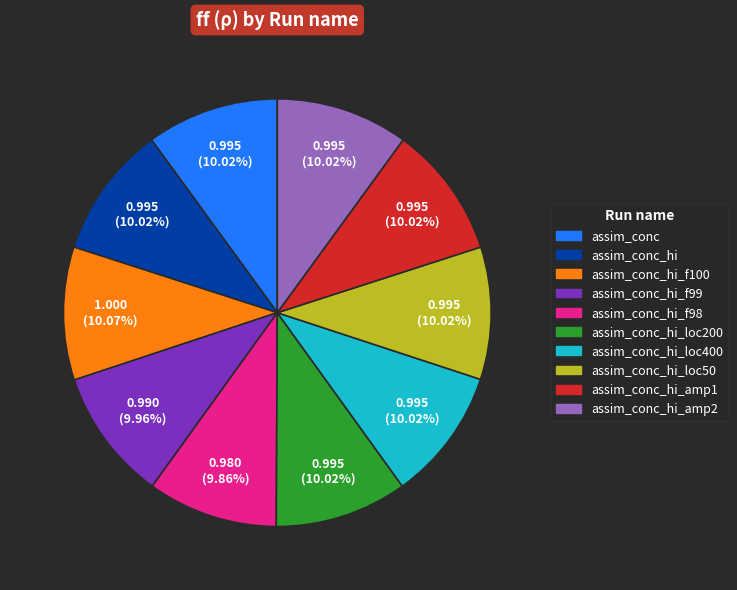

To the nearest percent, what portion does assim_conc_hi_loc200 represent?

10%